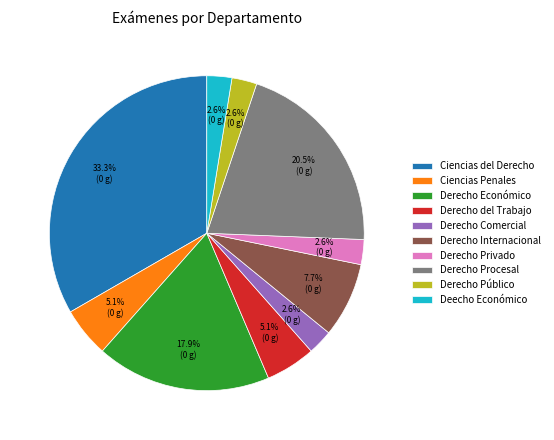

What is the largest slice in the pie chart?

Ciencias del Derecho